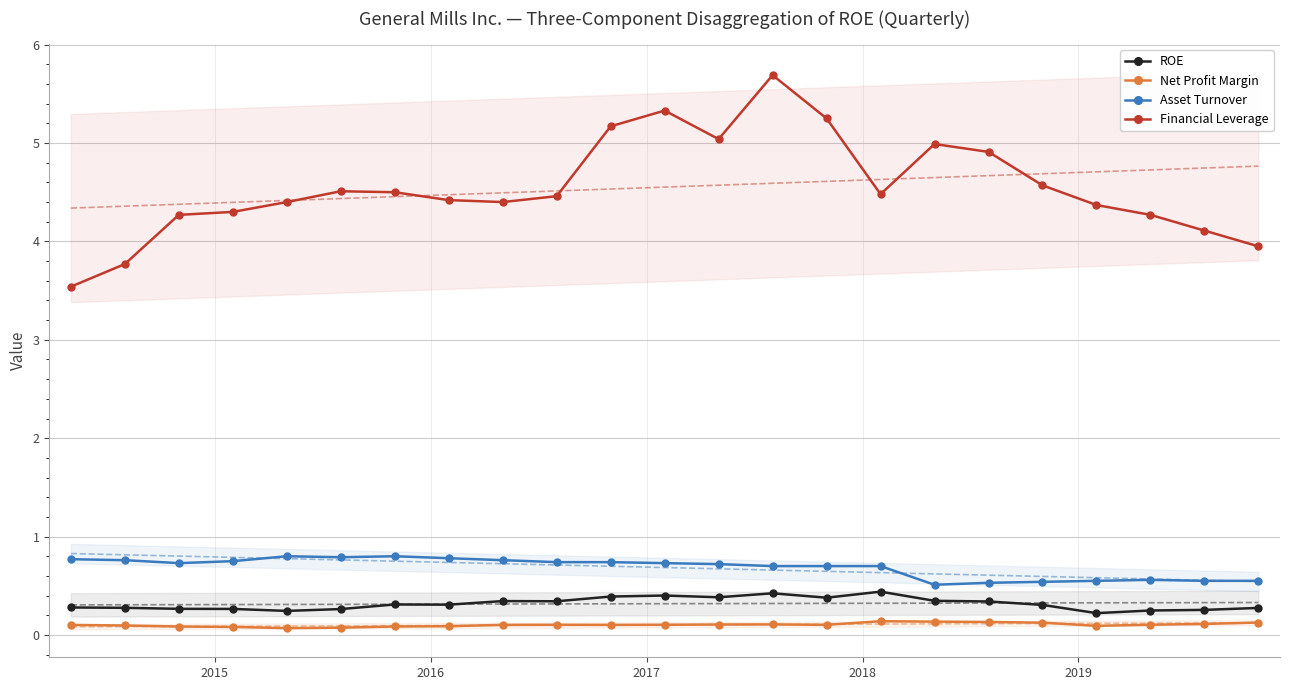

Count the Net Profit Margin values in the range 0 to 1.

23